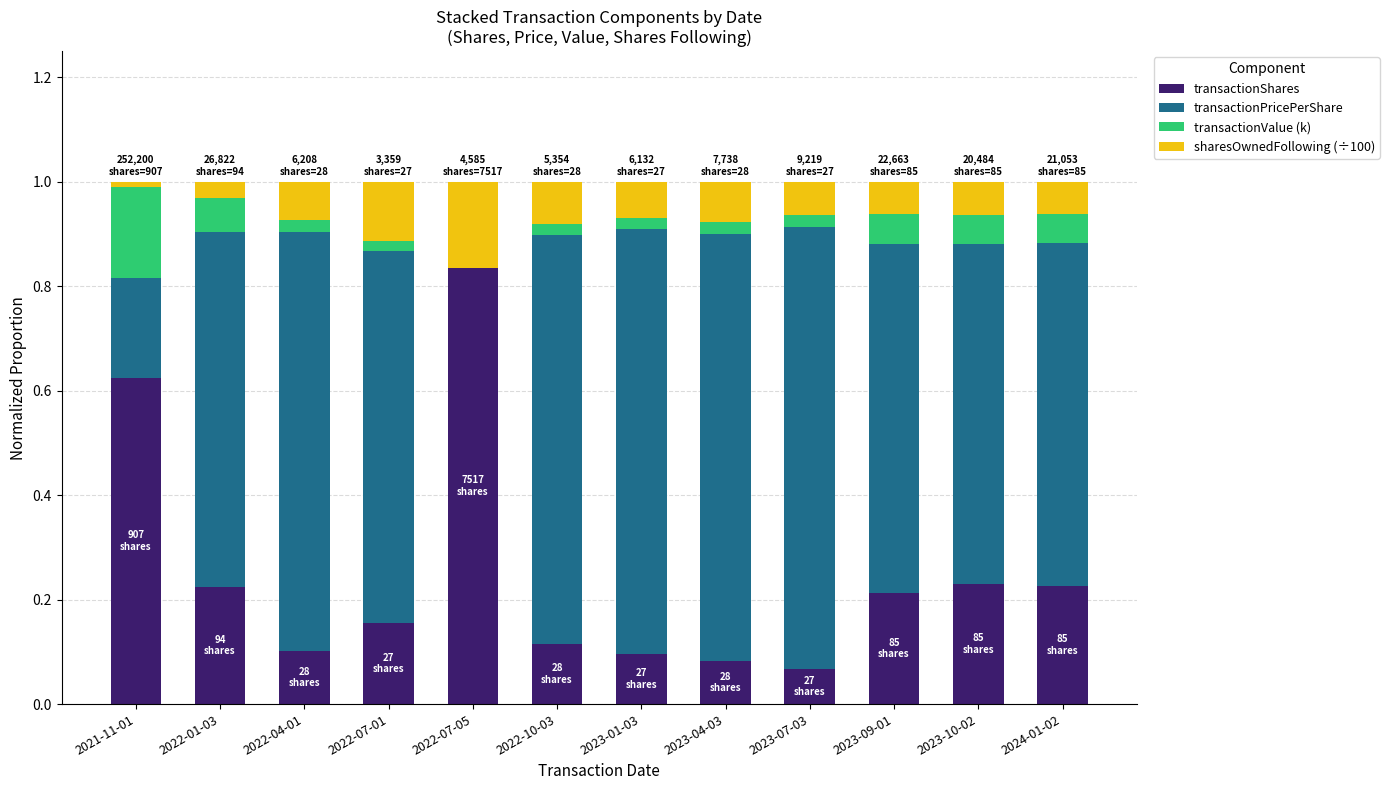

What is the sum of all transactionShares values?

3.0